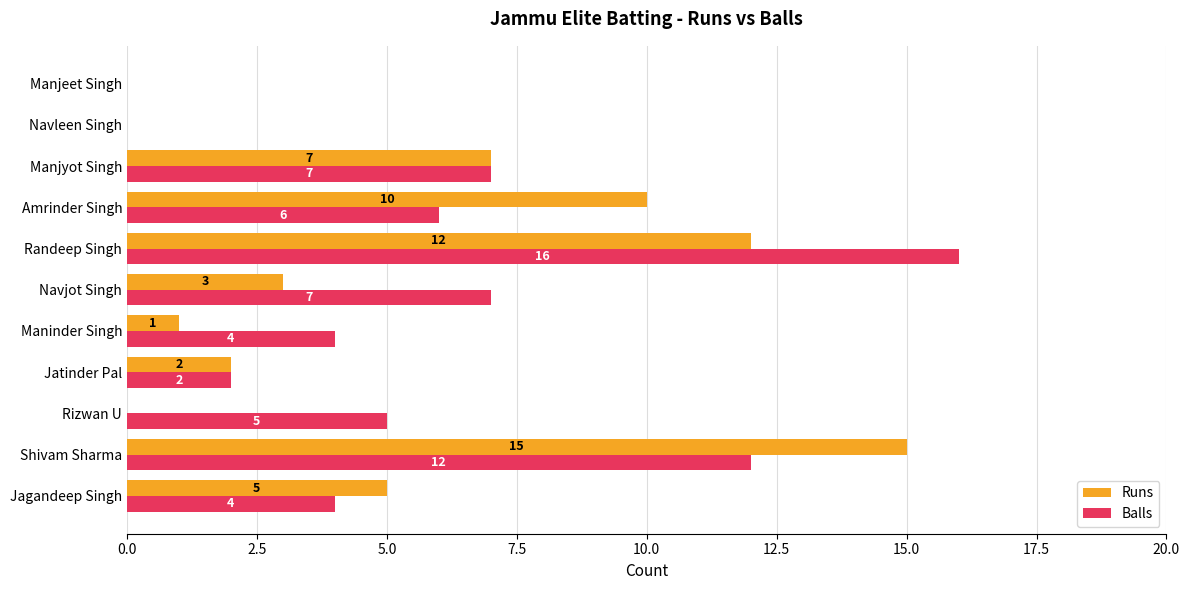

What are all the series names shown in the legend?

Runs, Balls